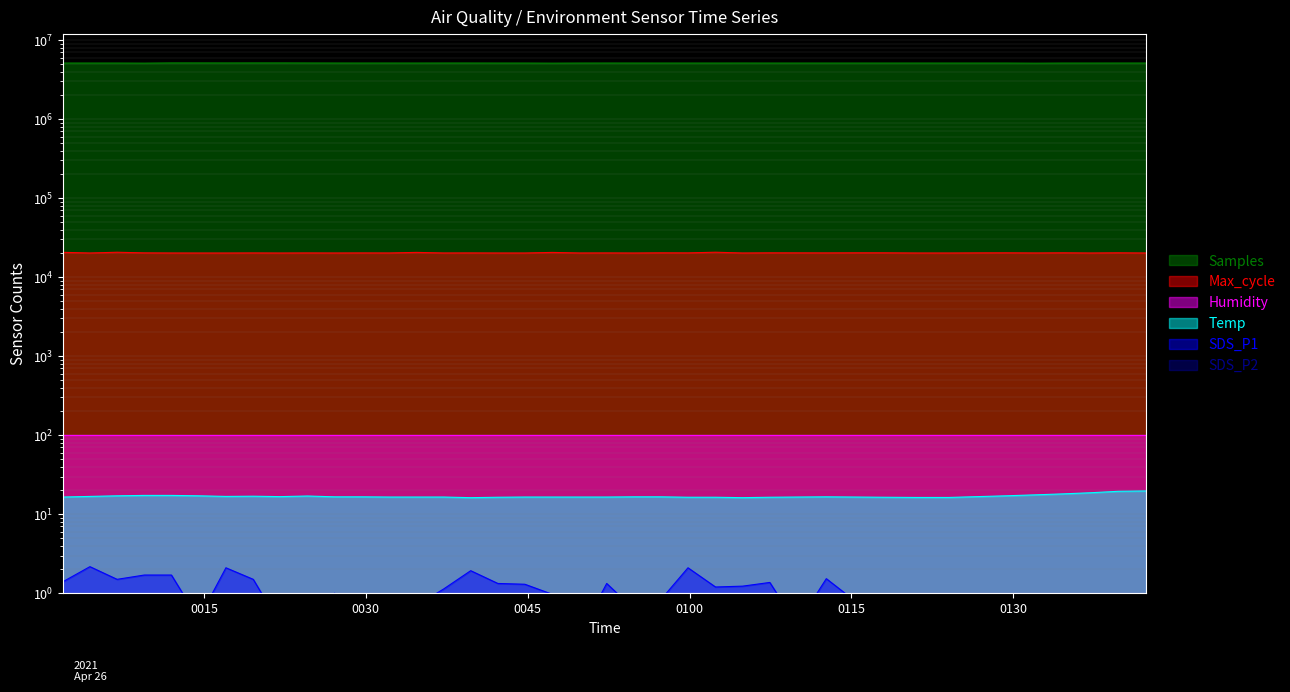

What is the maximum value for SDS_P1?

2.2